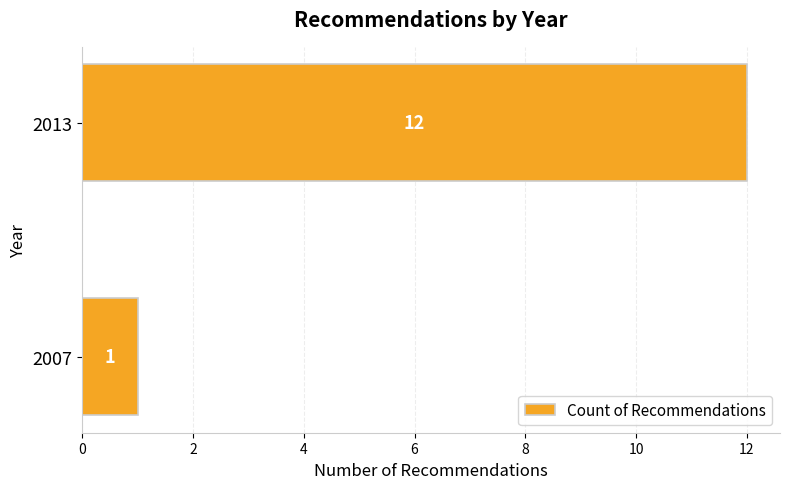

What is the sum of all values?

13